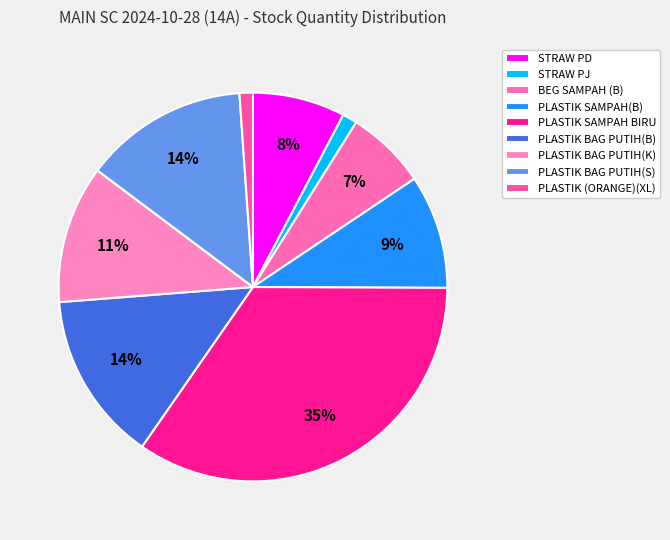

Combined, do BEG SAMPAH (B) and PLASTIK (ORANGE)(XL) account for over 50%?

No